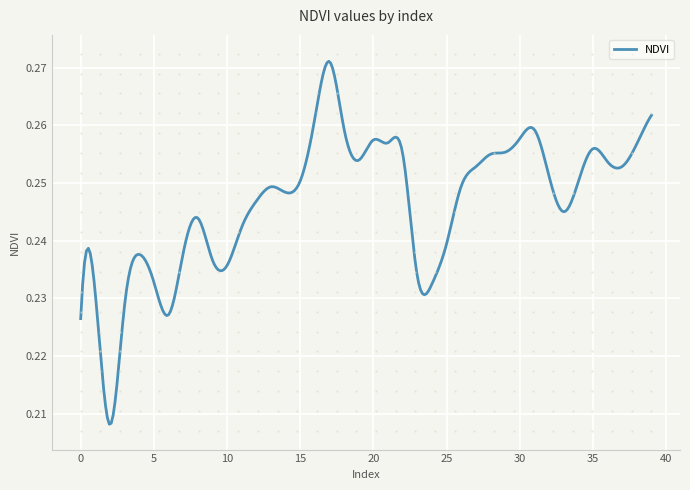

What is the value of the 37th point from the left?

0.3